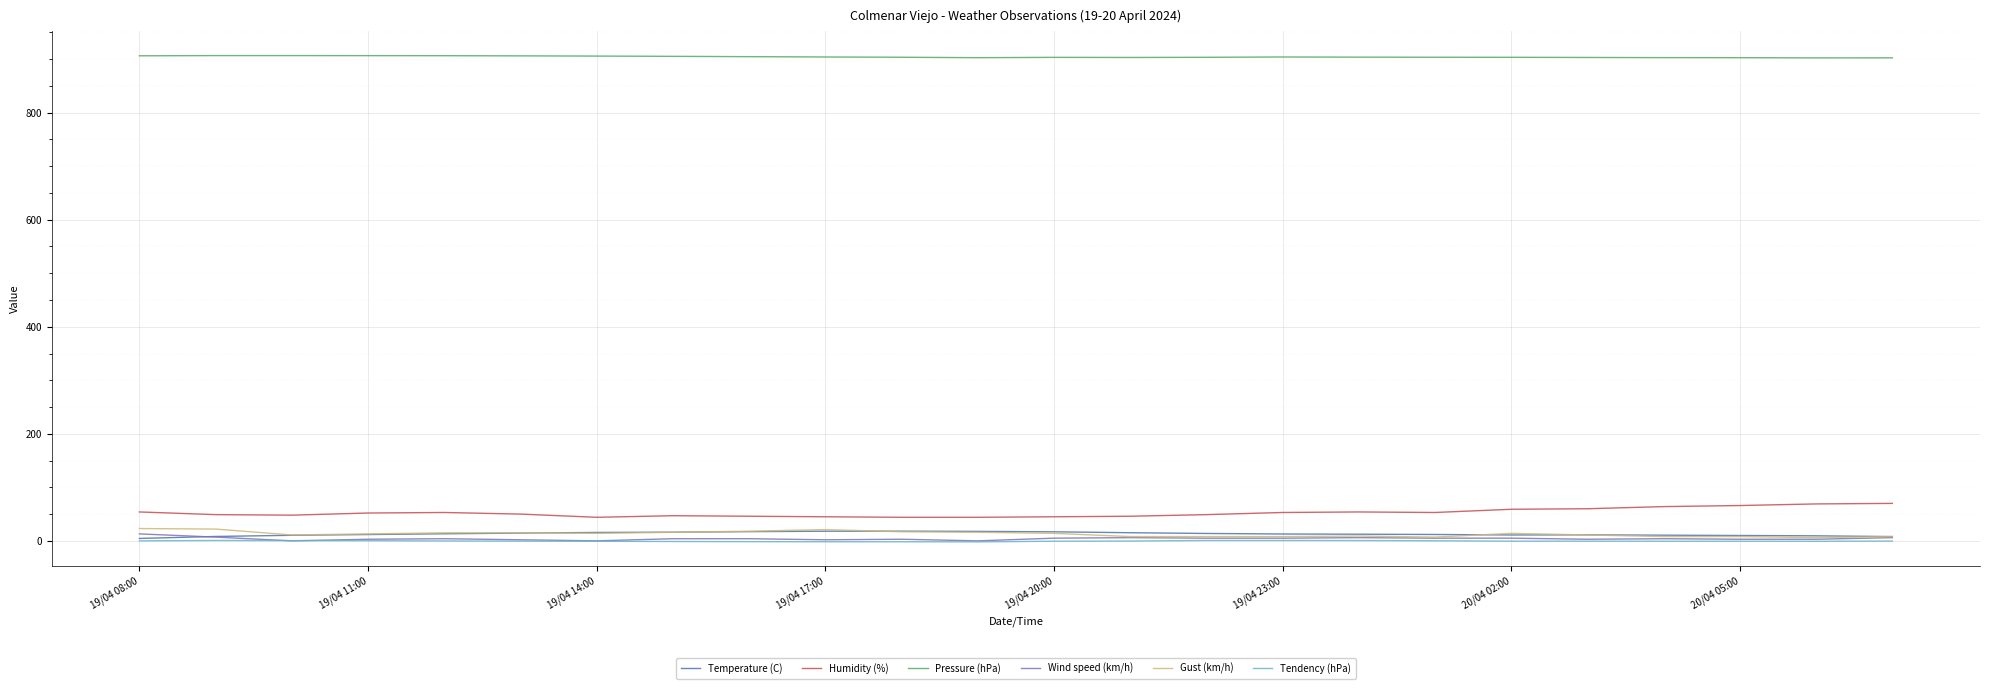

True or false: Pressure (hPa) and Gust (km/h) intersect in this chart.

False